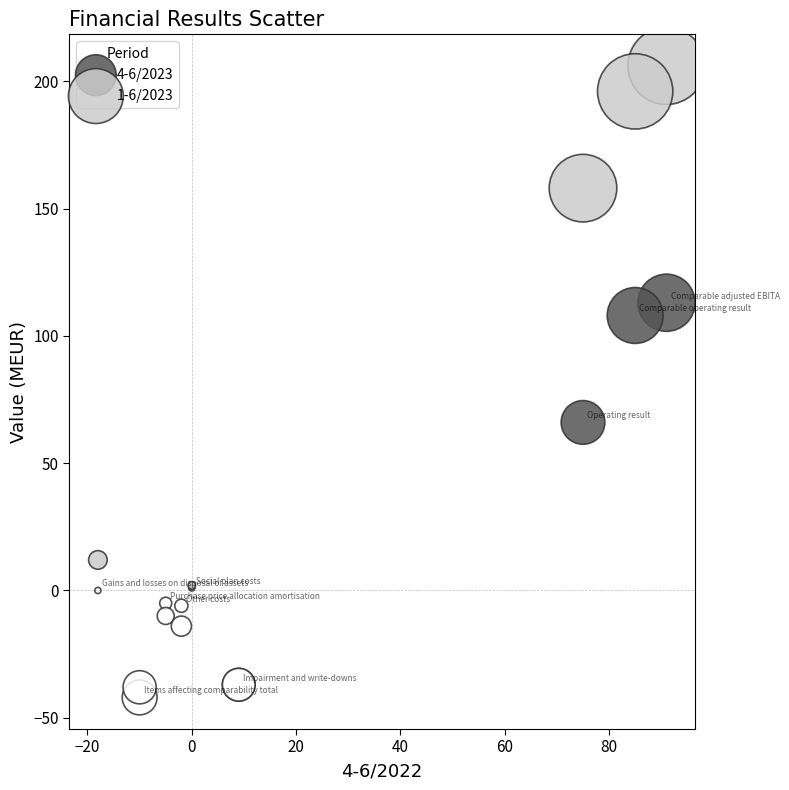

Across all series, what Y value is closest to 82?

66